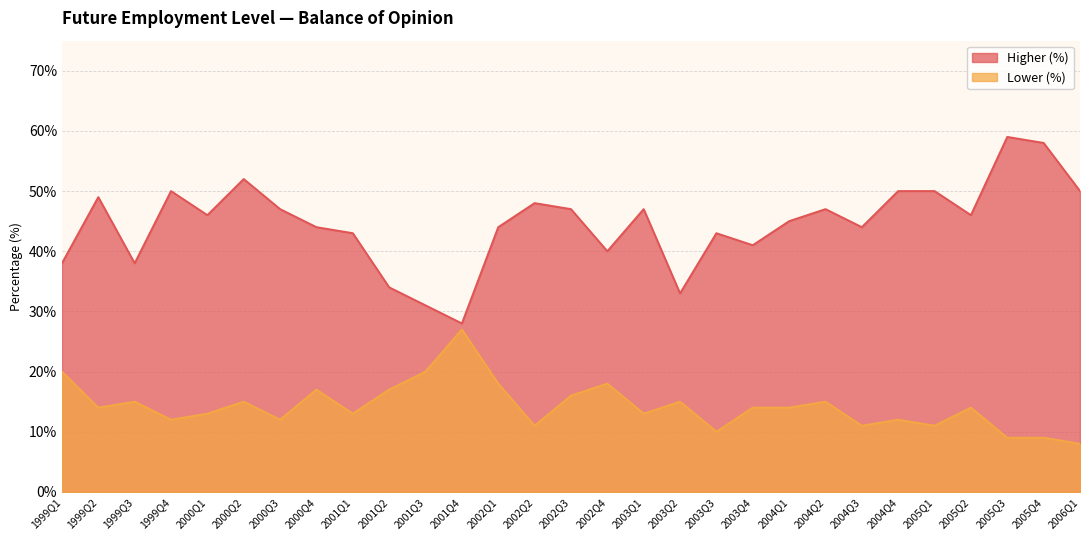

Reading right to left, what are all the values shown in this chart?

Higher (%): 50	58	59	46	50	50	44	47	45	41	43	33	47	40	47	48	44	28	31	34	43	44	47	52	46	50	38	49	38
Lower (%): 8	9	9	14	11	12	11	15	14	14	10	15	13	18	16	11	18	27	20	17	13	17	12	15	13	12	15	14	20